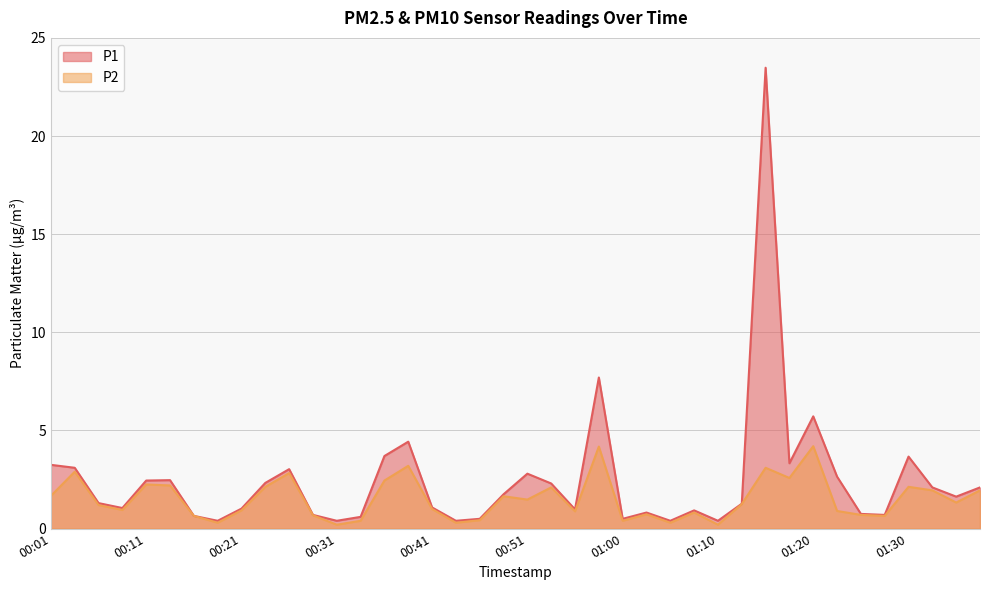

Rank the series at 01:30 from lowest to highest value.

P2, P1